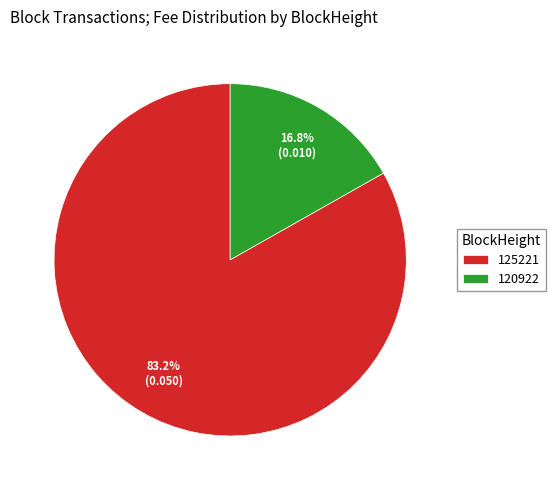

To the nearest percent, what percentage of the pie is 125221?

83%